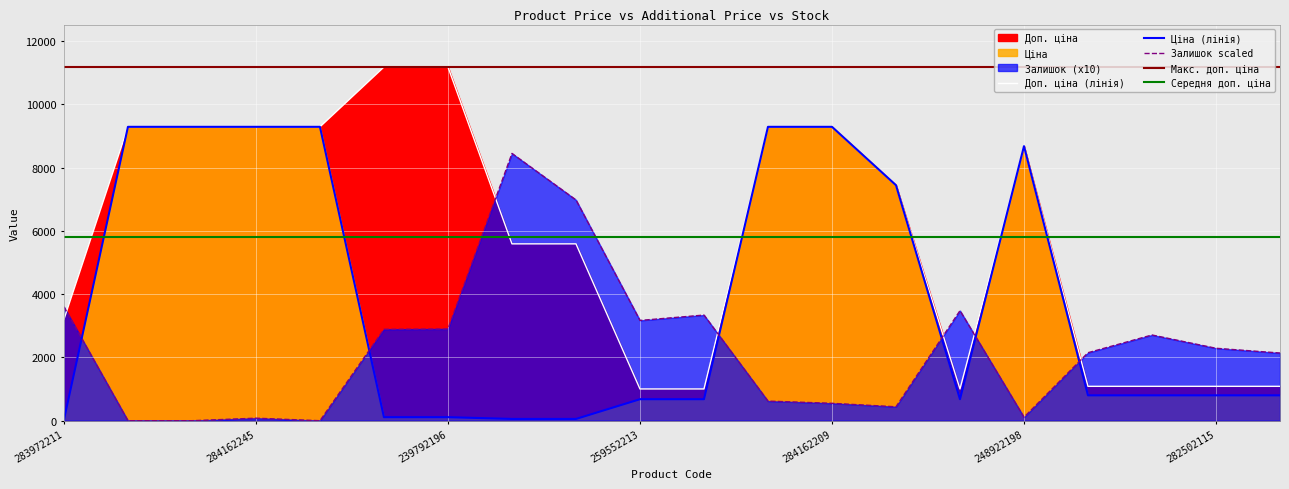

What is the sum of the Залишок values at 239752197 and 284162244?

8450.0